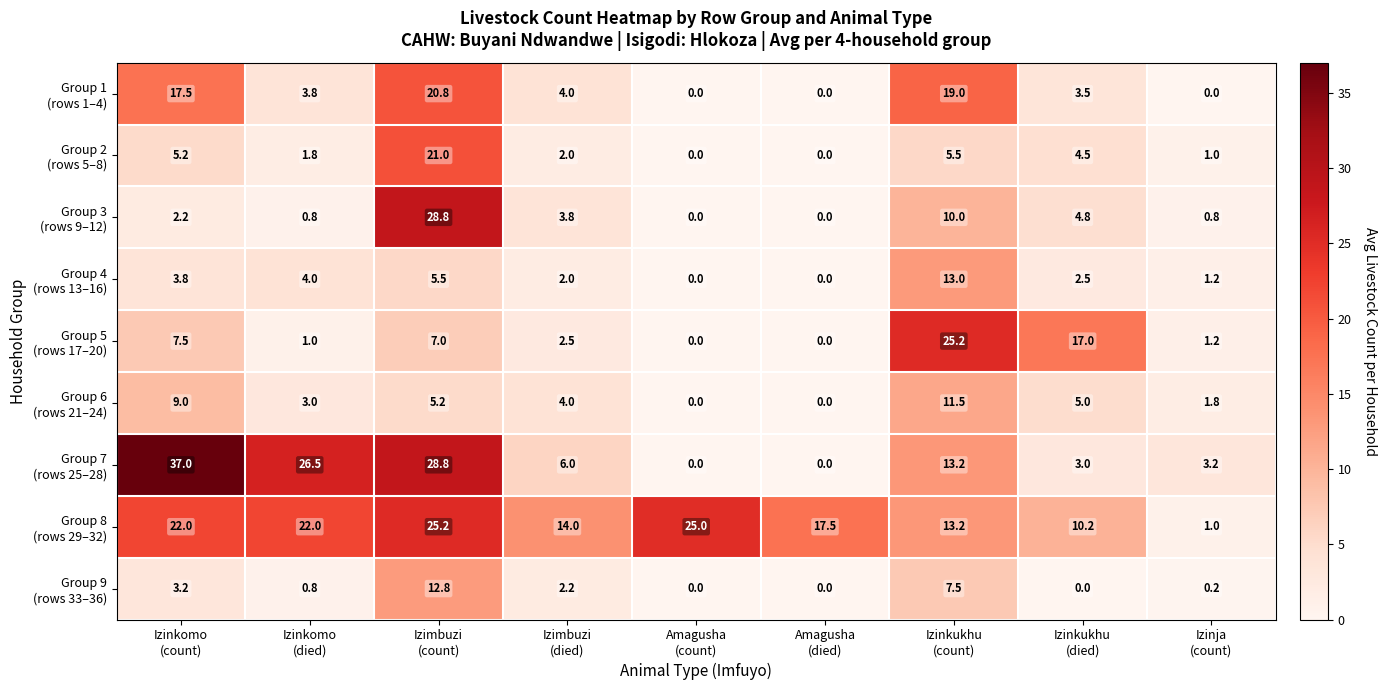

At how many categories does at least one series exceed 7?

8